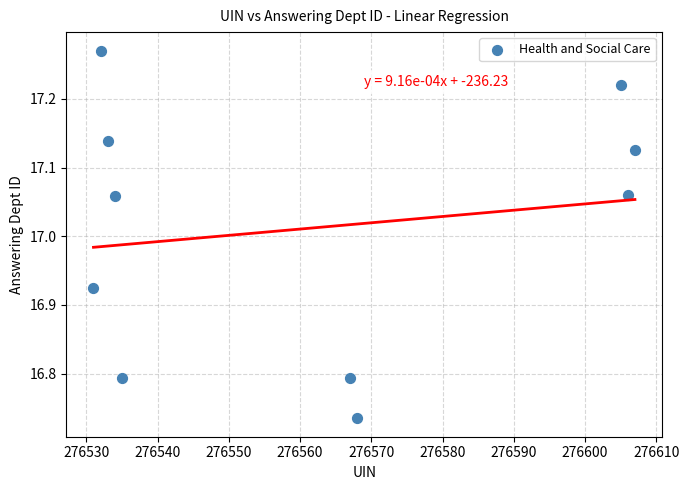

What is the range of X values (max minus min)?

76.0